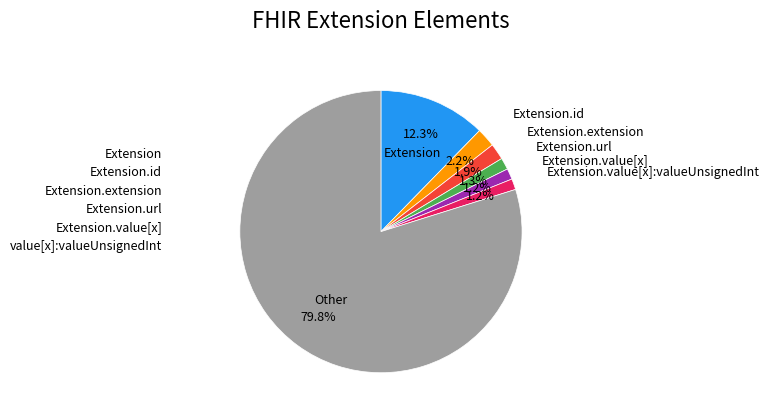

Is there a majority slice in this chart?

Yes